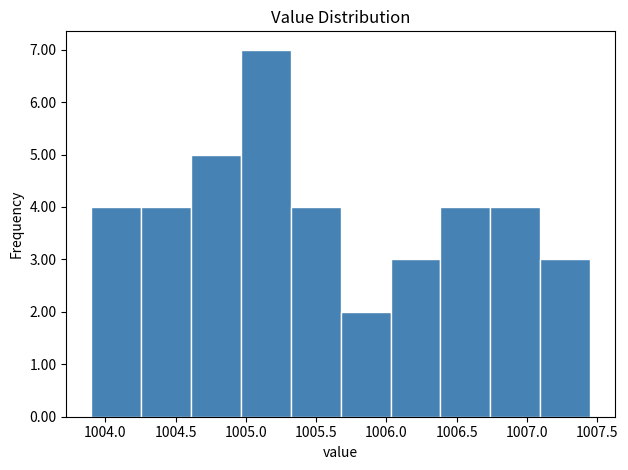

Reading left to right, list every bar in this chart as the range it spans on the x-axis followed by its height. Neither the bar edges nor the heights are printed on the chart, so give them approximately, as read against the axes.

1003.900 to 1004.255: 4
1004.255 to 1004.610: 4
1004.610 to 1004.965: 5
1004.965 to 1005.320: 7
1005.320 to 1005.675: 4
1005.675 to 1006.030: 2
1006.030 to 1006.385: 3
1006.385 to 1006.740: 4
1006.740 to 1007.095: 4
1007.095 to 1007.450: 3